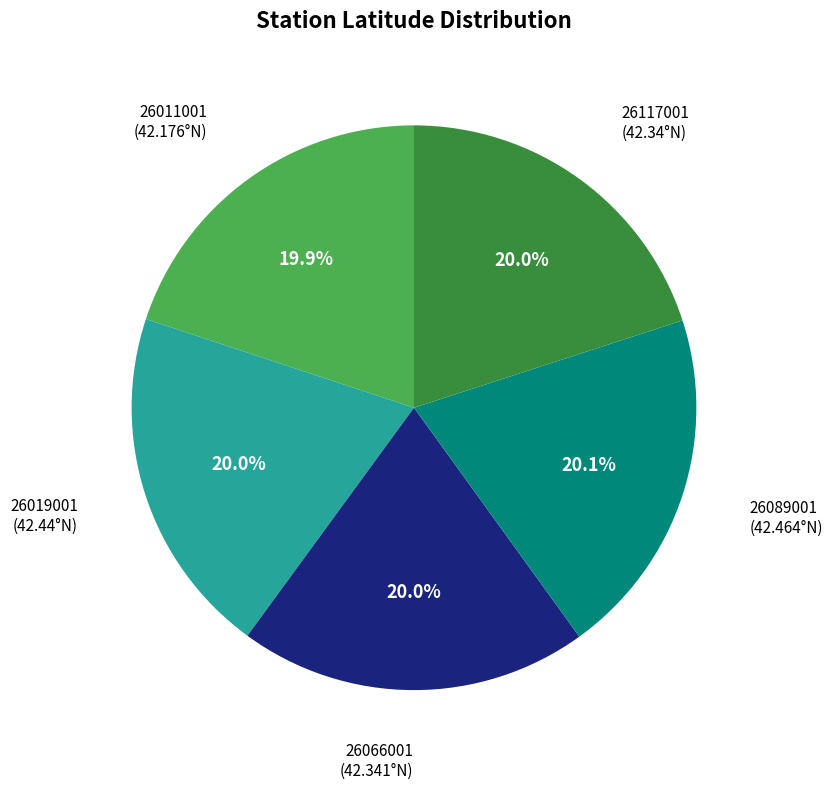

Does any single category account for the majority?

No